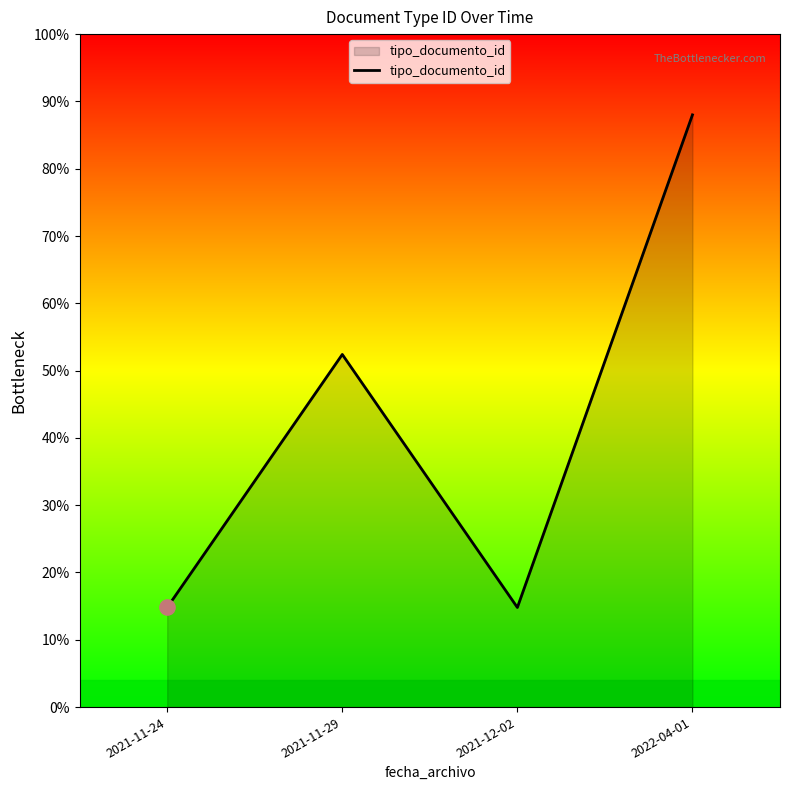

Between 2021-11-24 and 2022-04-01, which is larger?

2022-04-01